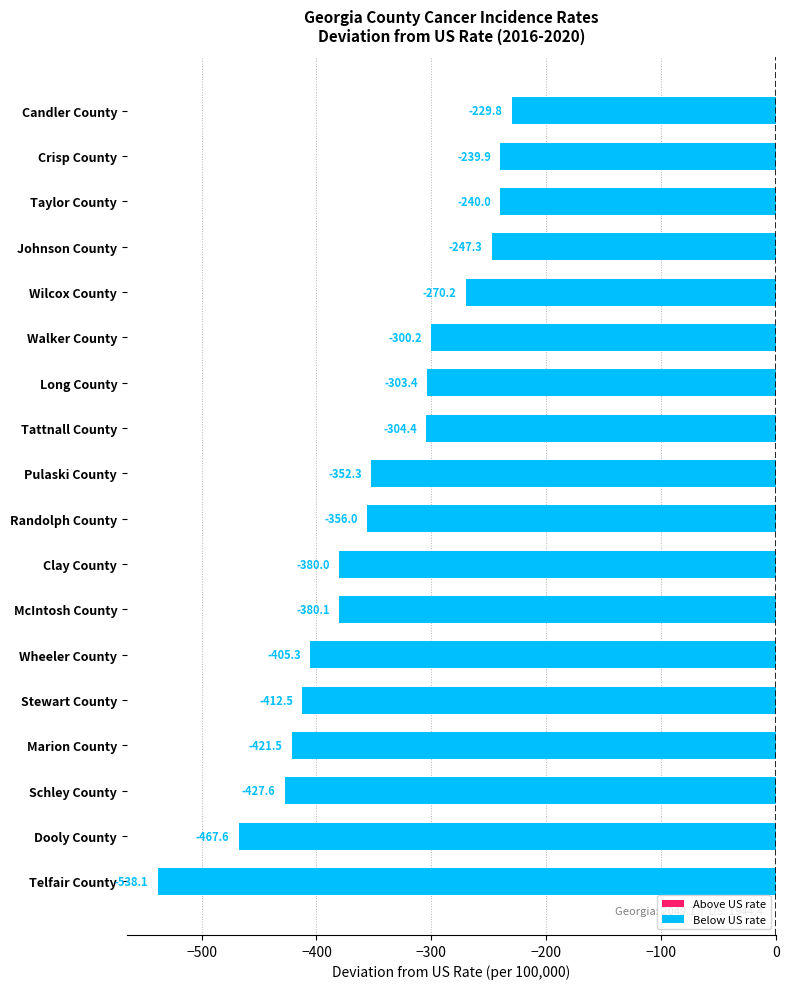

Reading bottom to top, list all the values displayed in this chart.

-538.1	-467.6	-427.6	-421.5	-412.5	-405.3	-380.1	-380.0	-356.0	-352.3	-304.4	-303.4	-300.2	-270.2	-247.3	-240.0	-239.9	-229.8